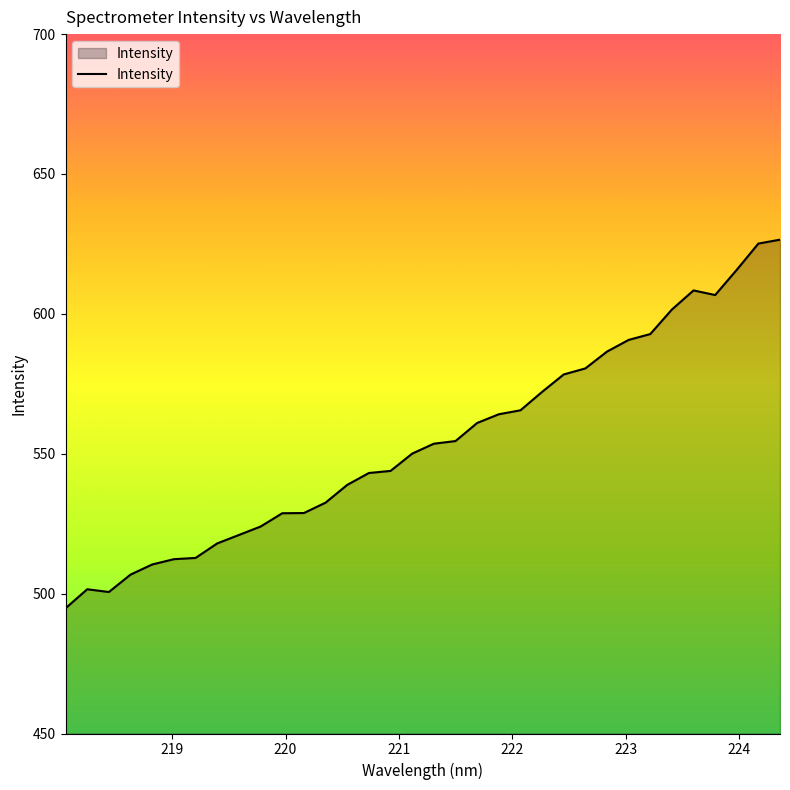

What is the greatest value displayed?

626.5